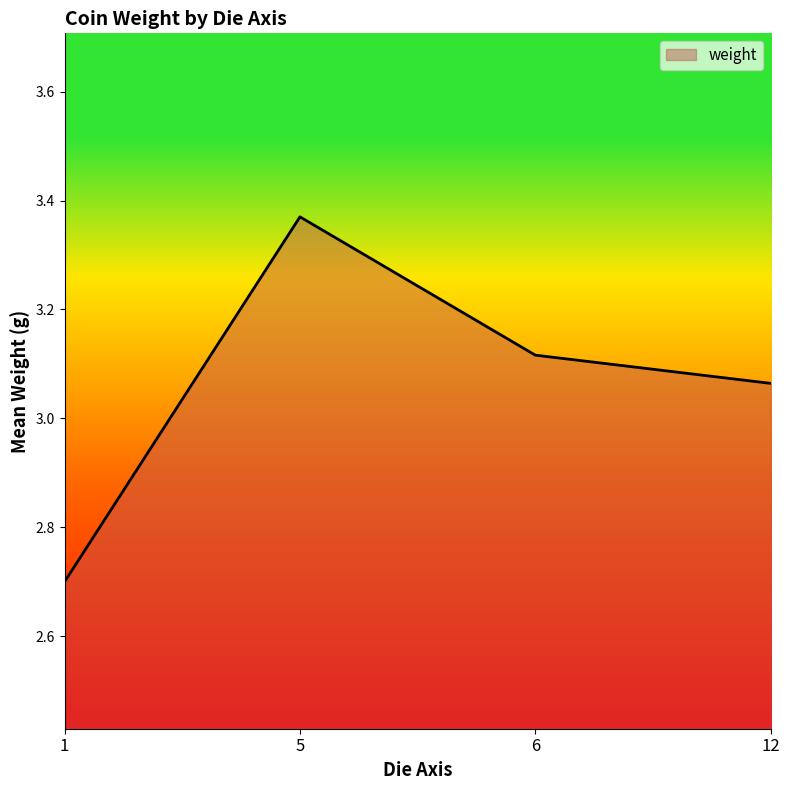

Is it true that the value at 6 is 1.5?

False